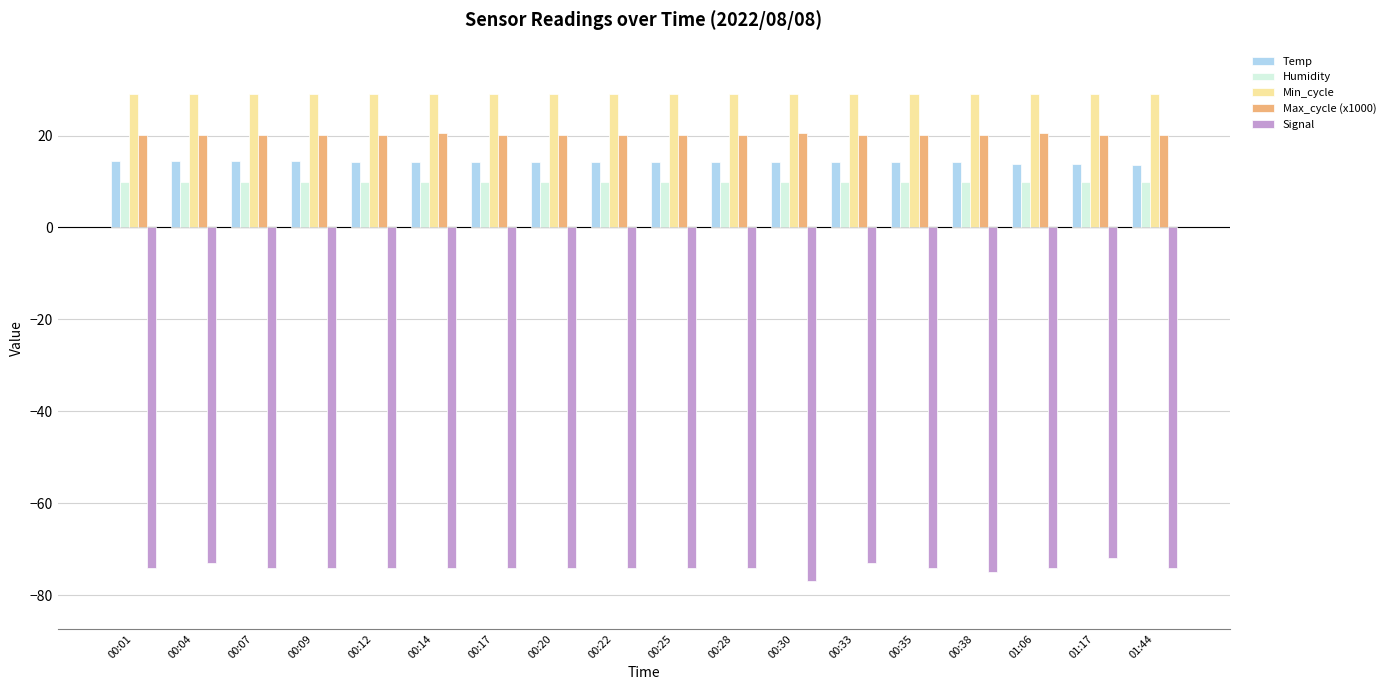

What is the value of the Signal bar at the 10th from the left?

-74.0